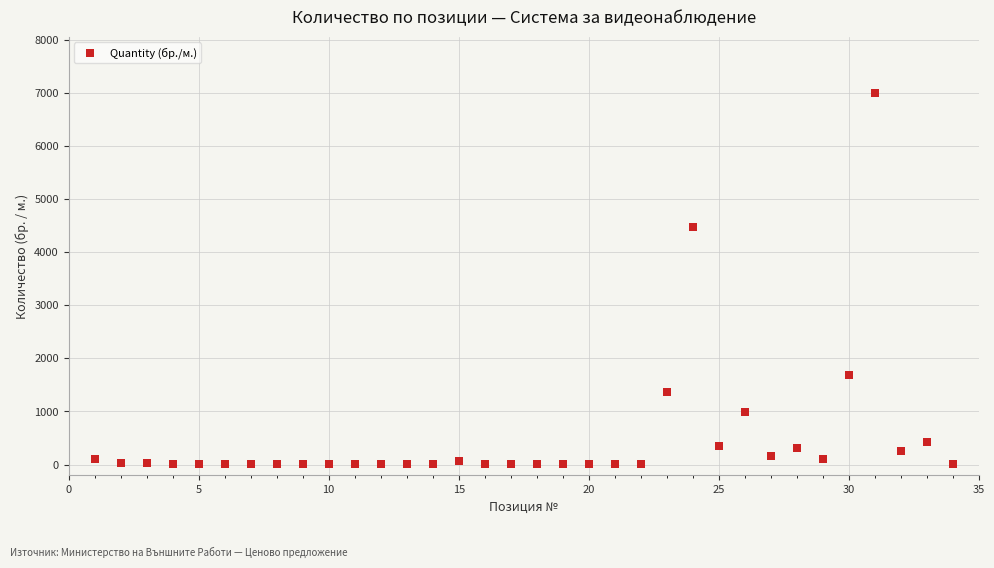

What is the range of Y values (max minus min)?

7009